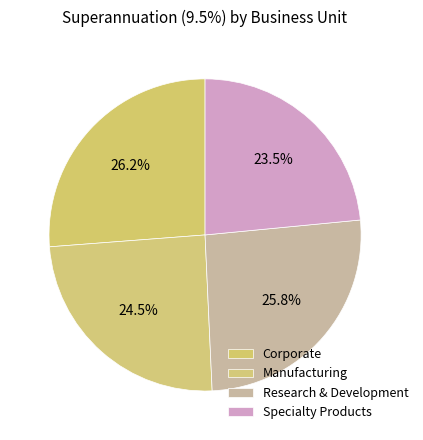

How many segments does this pie chart have?

4